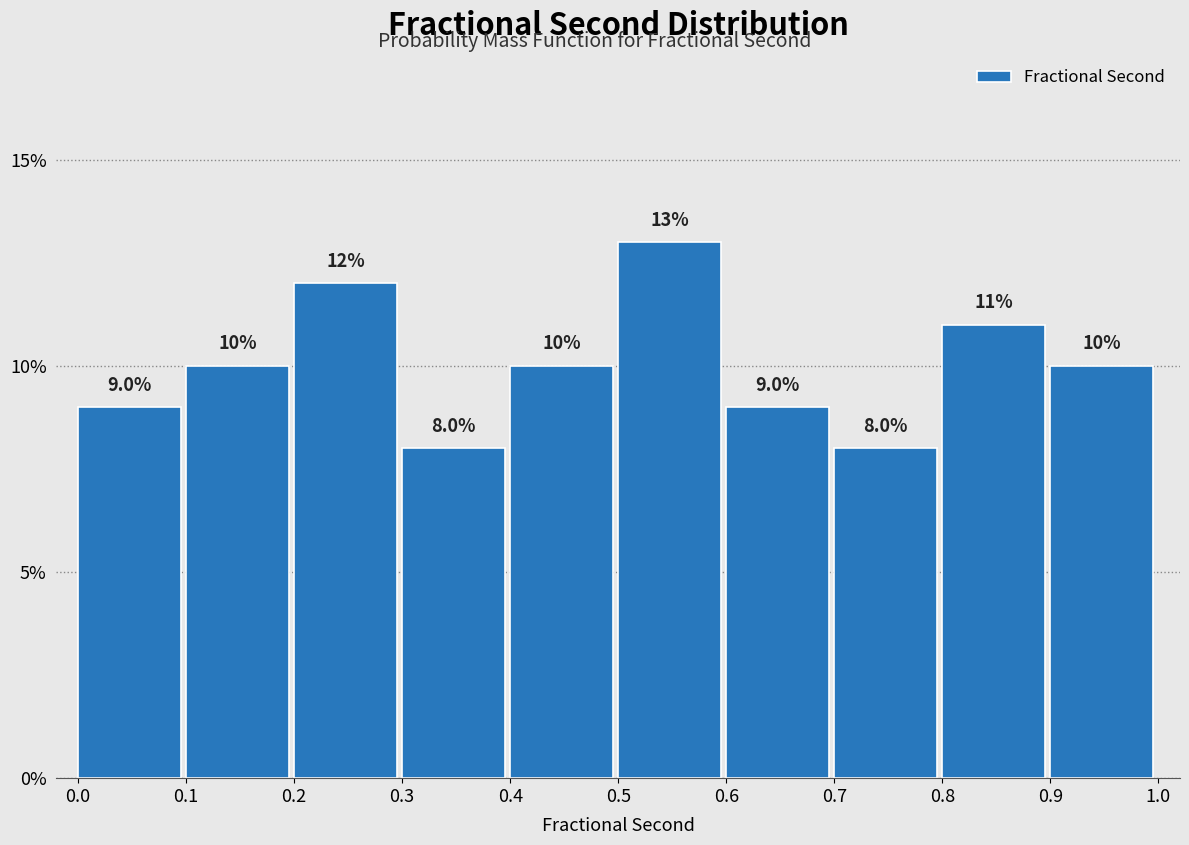

Which range on the x-axis has the tallest bar?

0.5 to 0.6